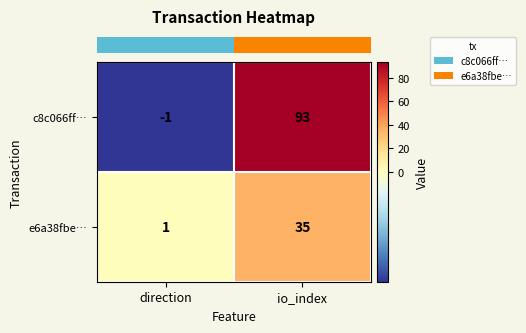

Count the number of data series in this chart.

2